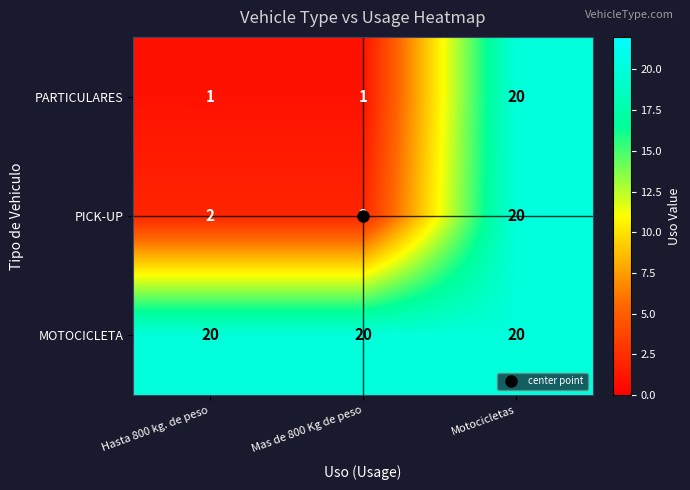

At how many categories does at least one series exceed 2?

3